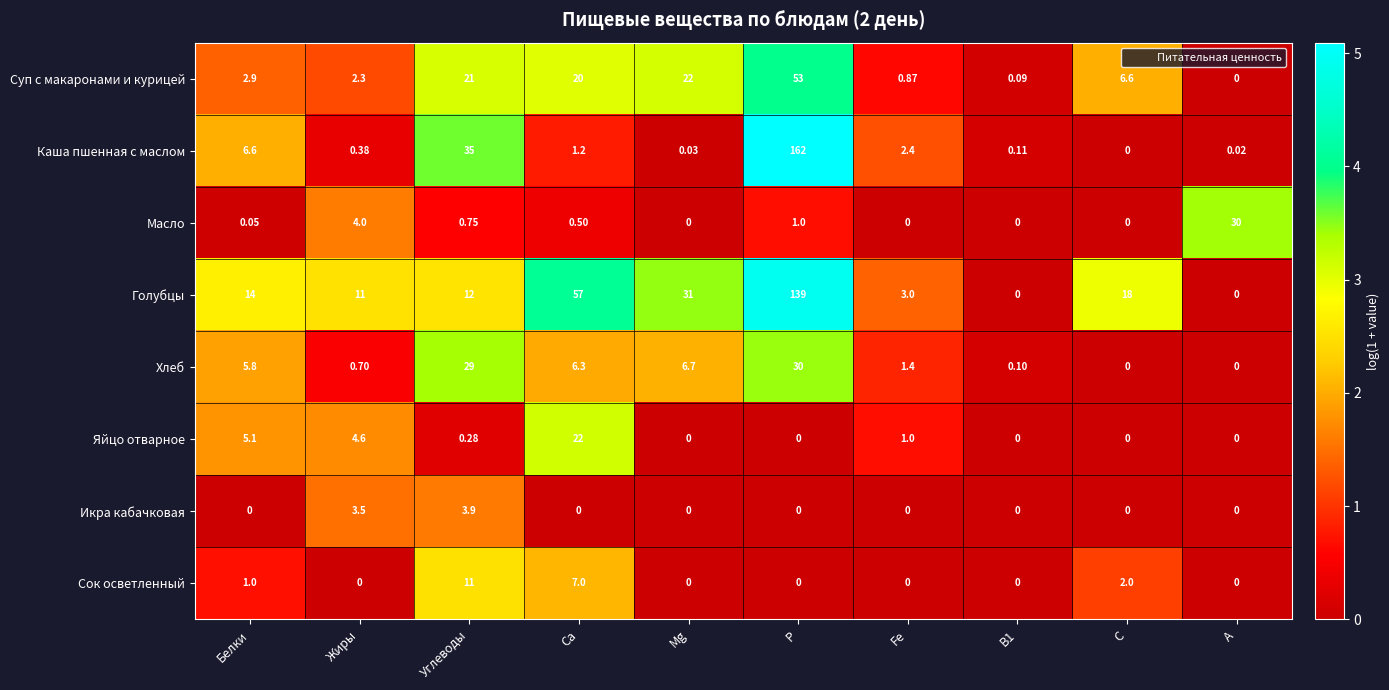

At which category is the sum across all series the highest?

Р